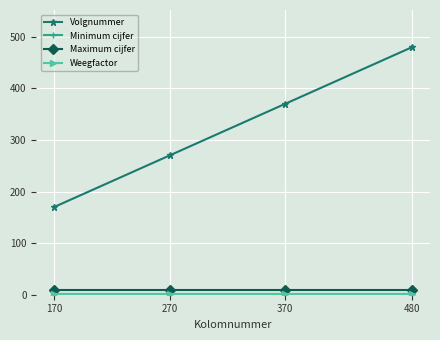

Is this an area chart (filled region under the line)?

No